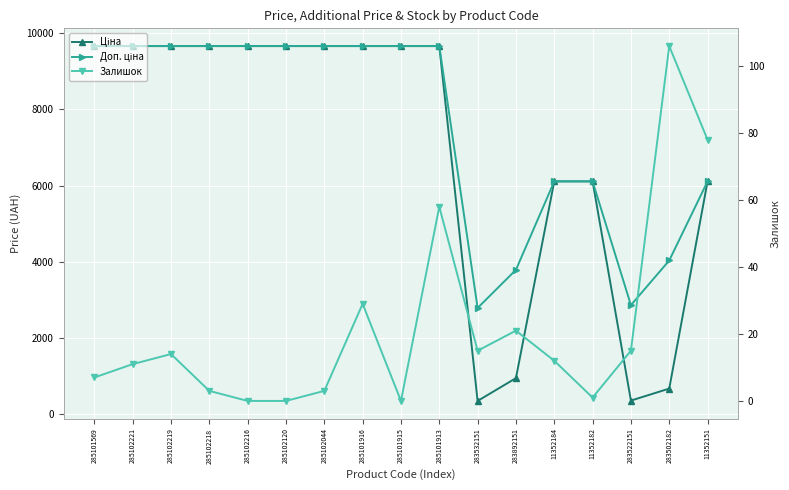

What is the total value across all series at 285102044?

19332.3